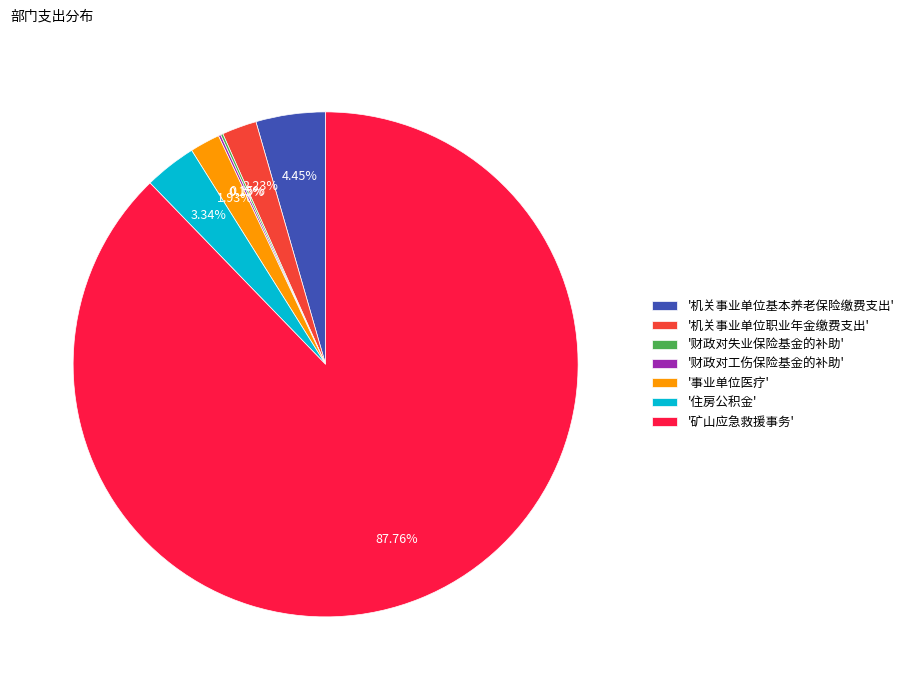

Combined, do '矿山应急救援事务' and '事业单位医疗' account for over 50%?

Yes